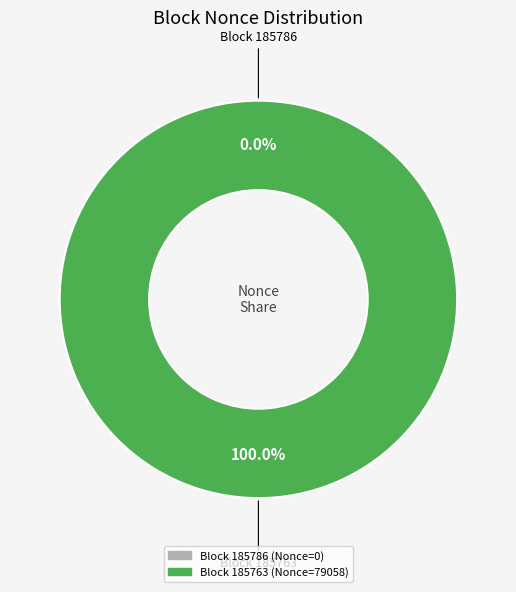

Rank the categories by value from highest to lowest.

185763, 185786